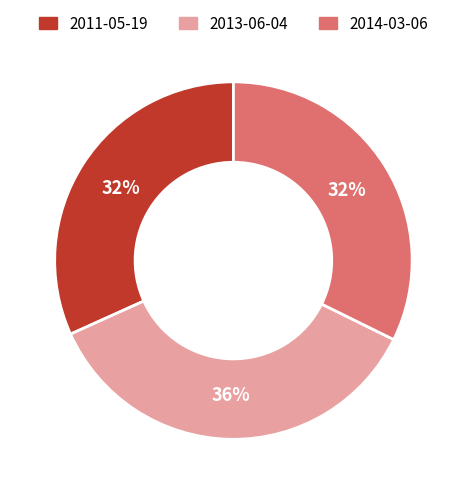

Does 2013-06-04 account for over 50% of the chart?

No